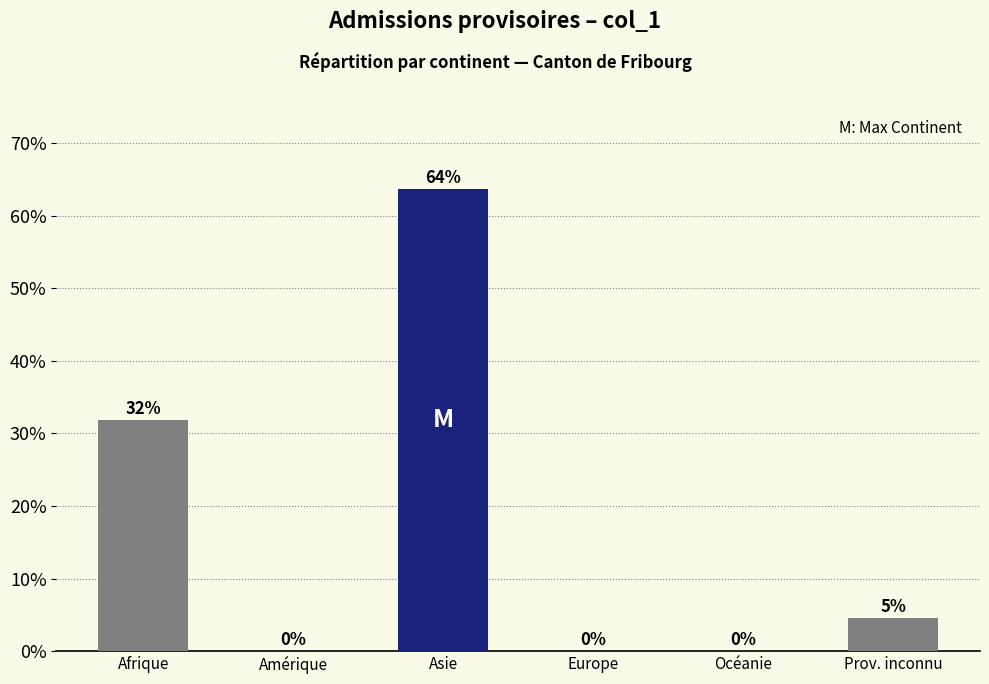

The chart shows a value of 1.8 at Prov. inconnu. True or false?

False